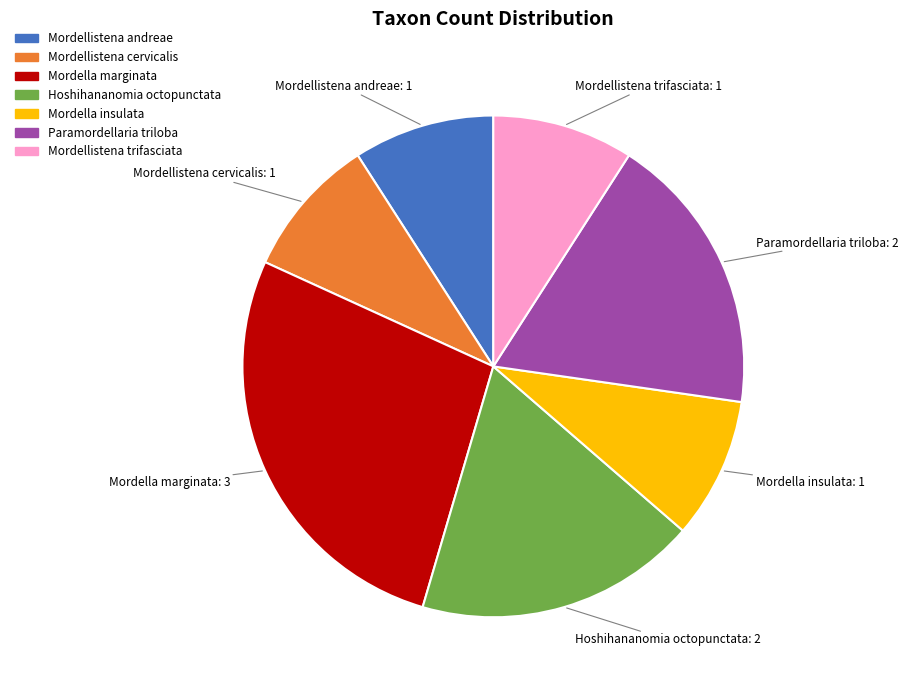

True or false: Hoshihananomia octopunctata accounts for 18% of the total.

True